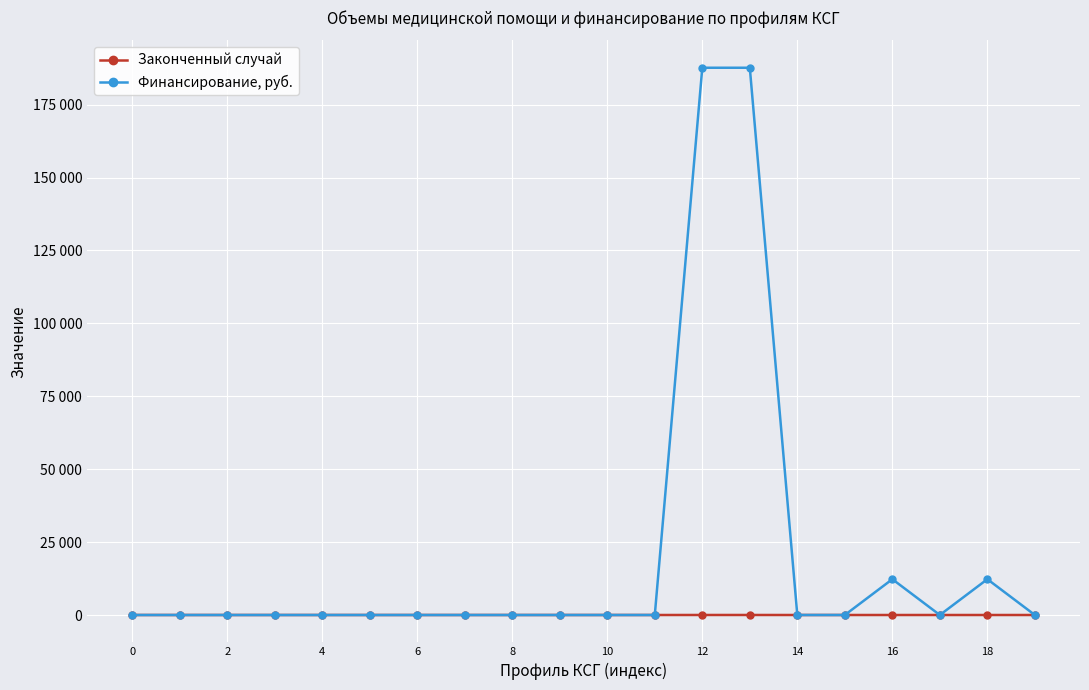

Is this an area chart (filled region under the line)?

No